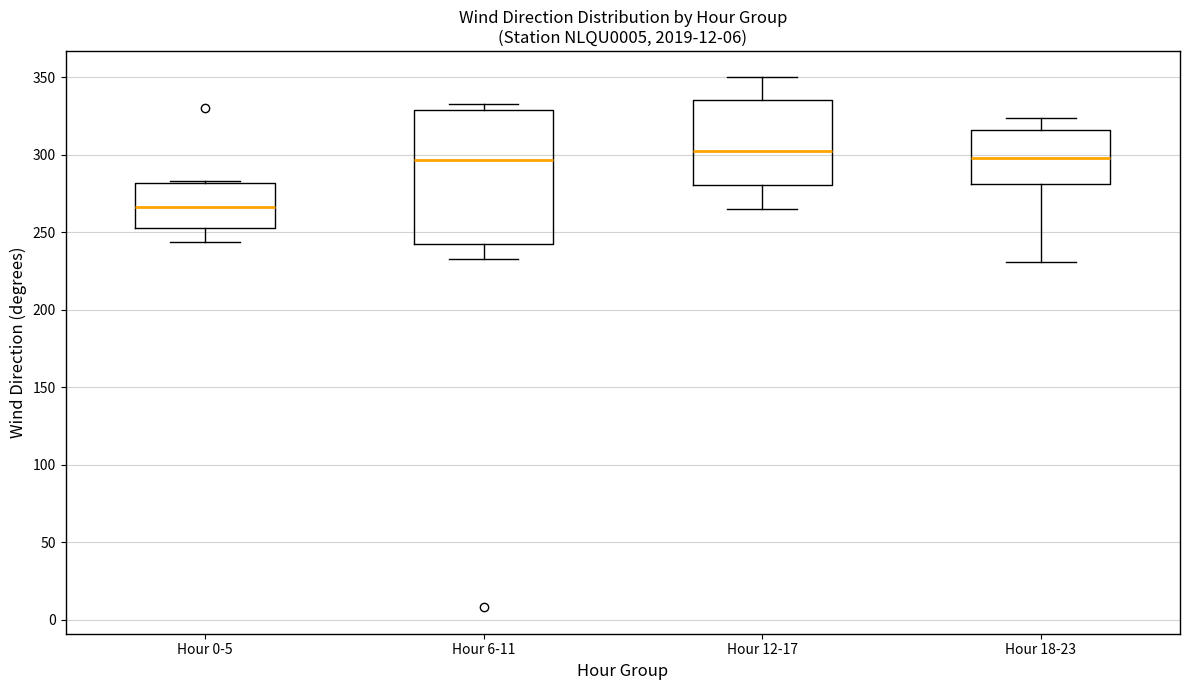

Reading left to right, transcribe this box plot: for each box, give where its median line is, the range the box spans, and where its two whiskers end, as read against the y-axis. The values are not printed on the chart, so give them approximately, as read against the axis.

Hour 0-5: median 265, box 255 to 280, whiskers 245 to 285
Hour 6-11: median 295, box 240 to 330, whiskers 235 to 335
Hour 12-17: median 305, box 280 to 335, whiskers 265 to 350
Hour 18-23: median 300, box 280 to 315, whiskers 230 to 325